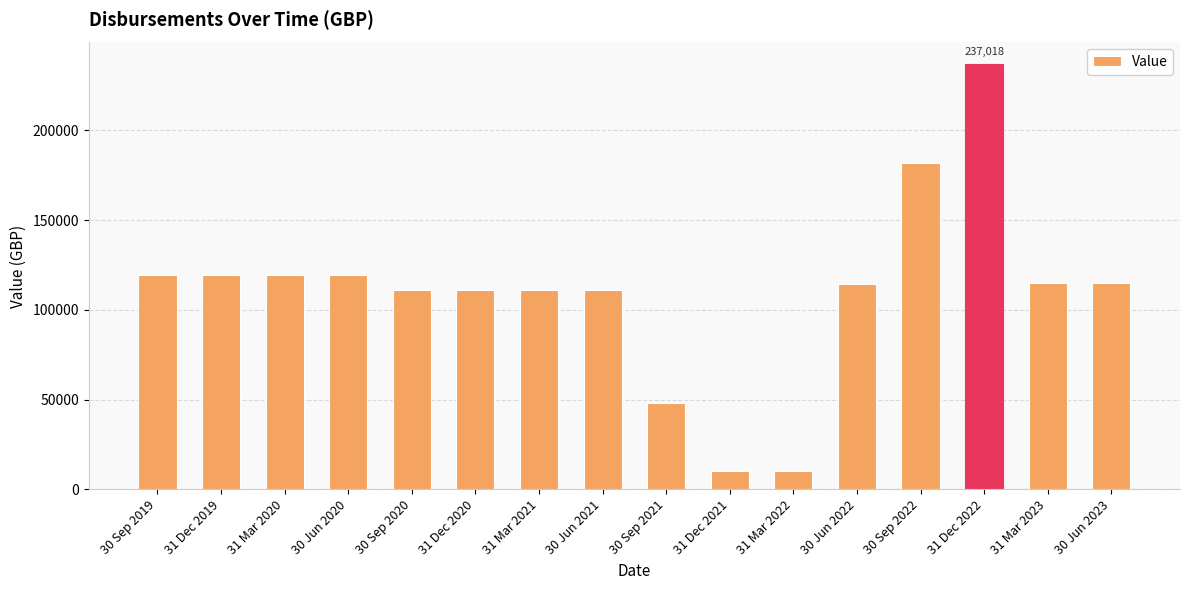

What is the difference between the second highest and minimum values?

171692.4